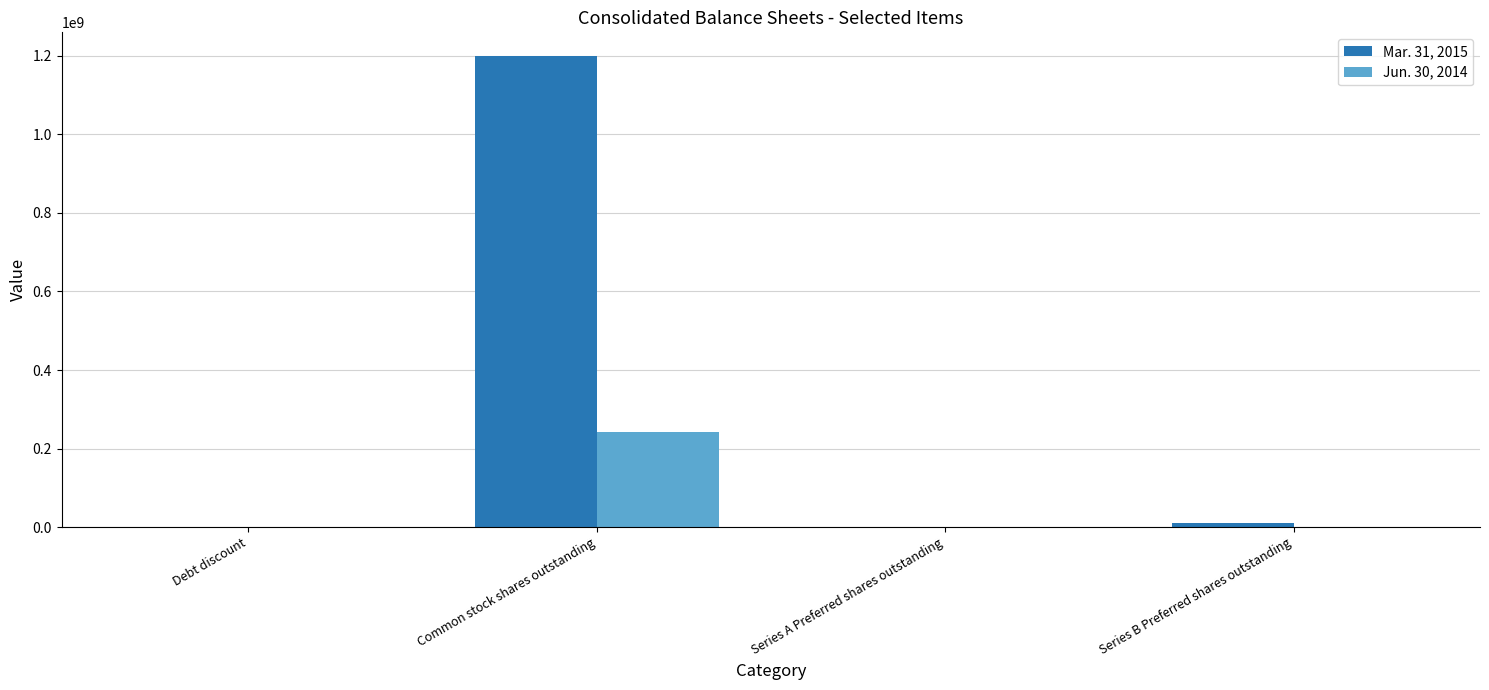

Is it true that Mar. 31, 2015 equals 132863 at Debt discount?

True